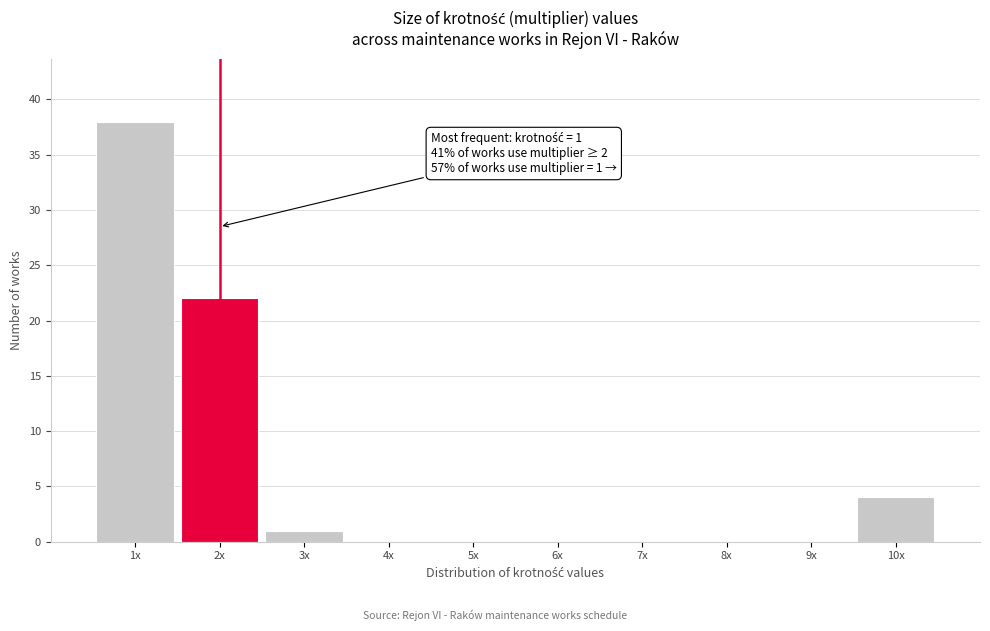

Reading left to right, extract all data points from this chart.

1x=38	2x=22	3x=1	4x=0	5x=0	6x=0	7x=0	8x=0	9x=0	10x=4